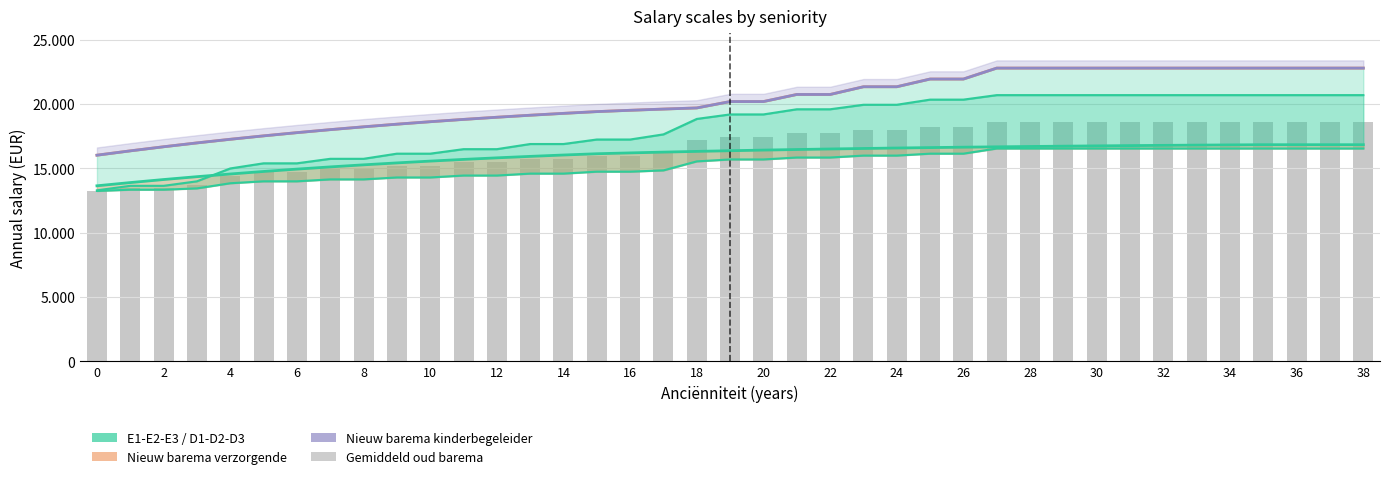

The Nieuw barema verzorgende gezinszorg series shows 11064.9 at 8. True or false?

False